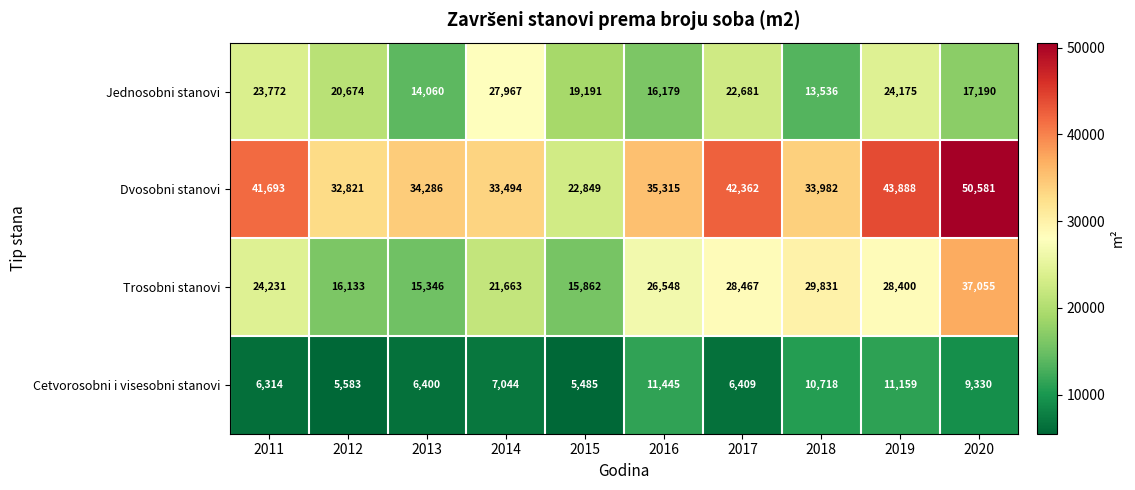

At which category is the sum across all series the highest?

2020